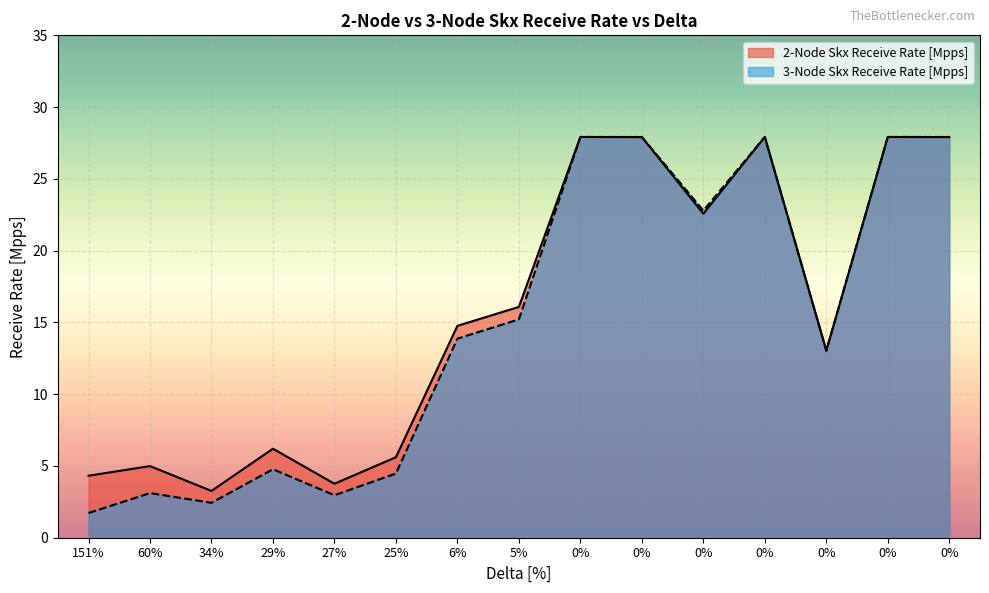

Reading left to right, list all the values displayed in this chart.

2-Node Skx Receive Rate [Mpps]: 4.3	5.0	3.3	6.2	3.8	5.6	14.8	16.1	27.9	27.9	22.6	27.9	13.0	27.9	27.9
3-Node Skx Receive Rate [Mpps]: 1.7	3.1	2.4	4.8	3.0	4.5	13.9	15.2	27.9	27.9	22.8	27.9	13.0	27.9	27.9